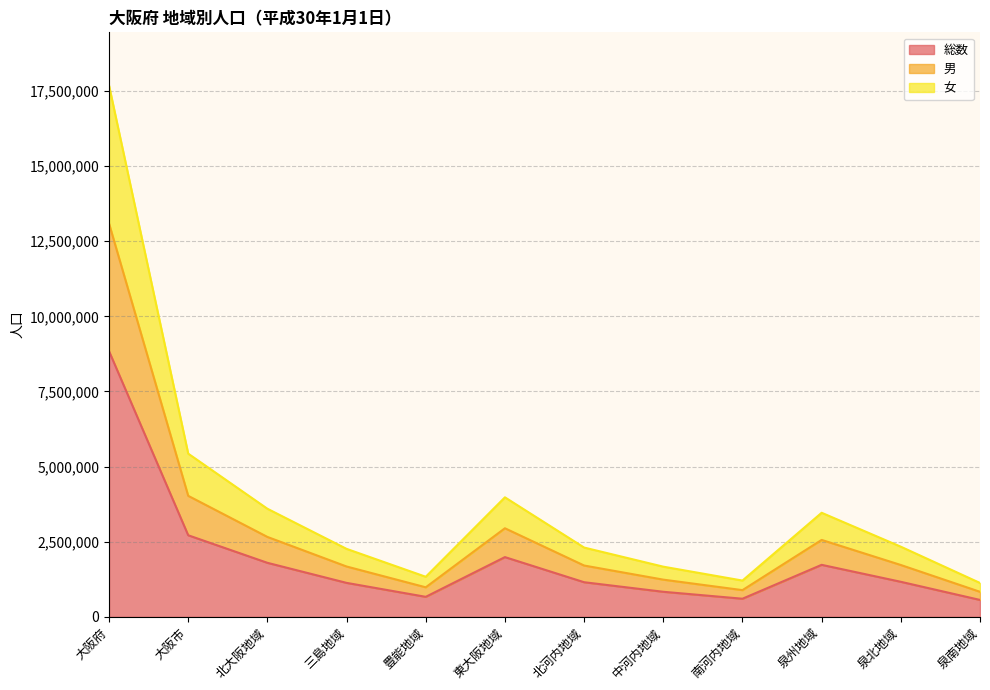

What is the label of the 6th point from the right?

北河内地域